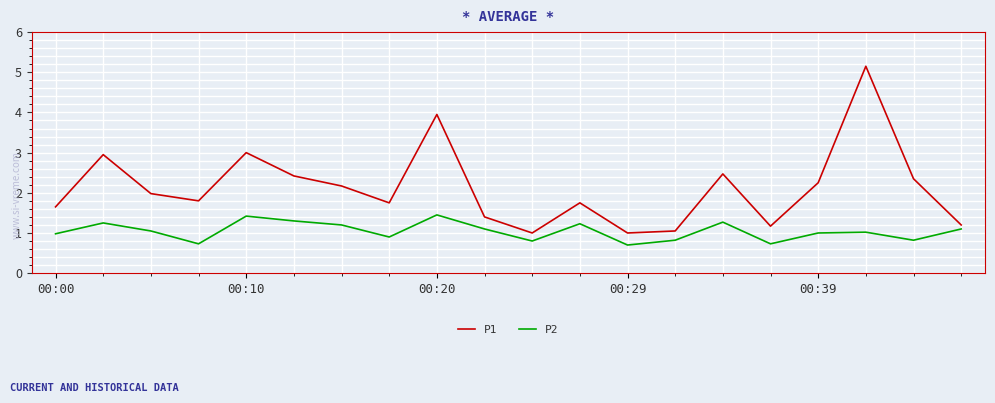

Rank the series by their average value, from highest to lowest.

P1, P2